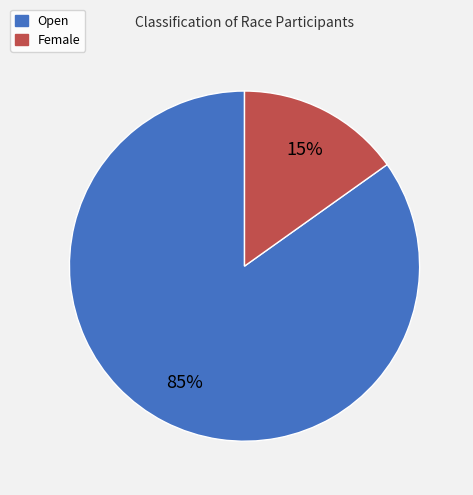

To the nearest percent, what is the average slice percentage?

50%